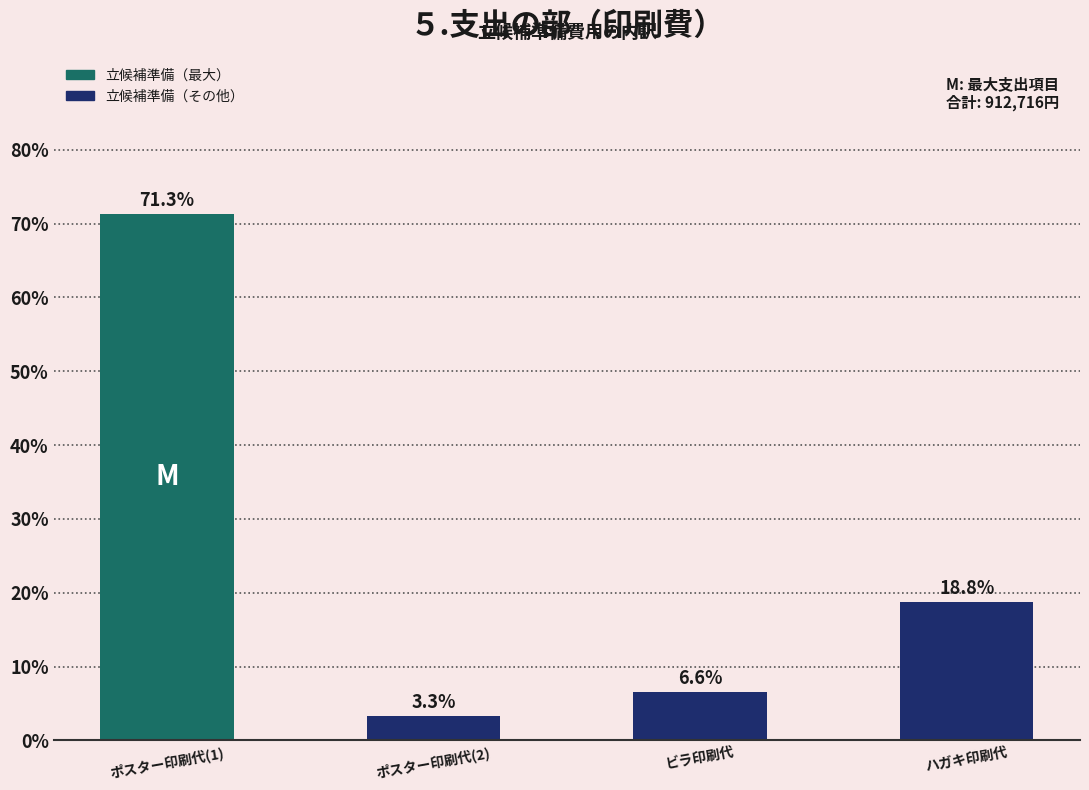

How many values exceed 18?

2